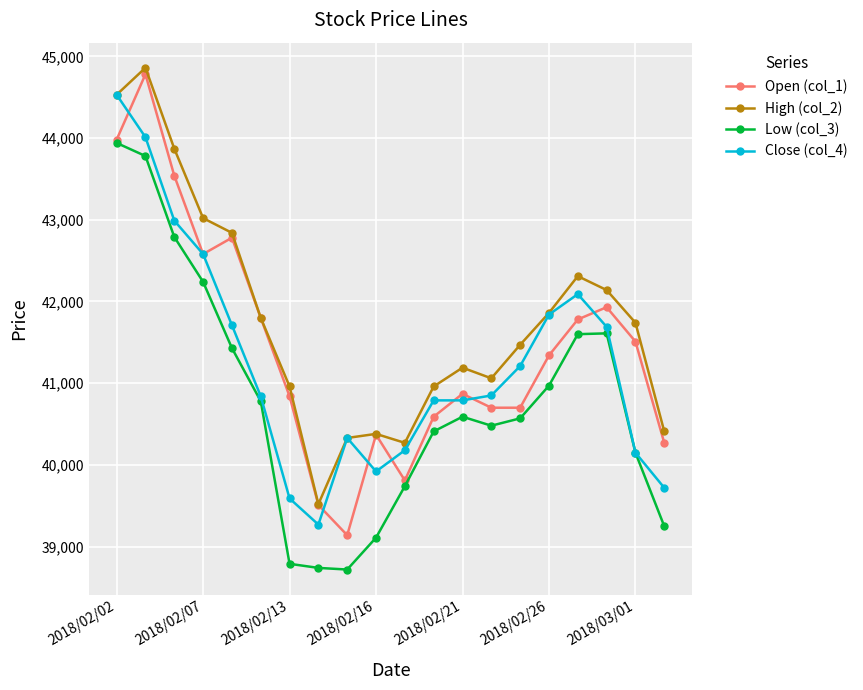

What is the maximum value for High (col_2)?

44860